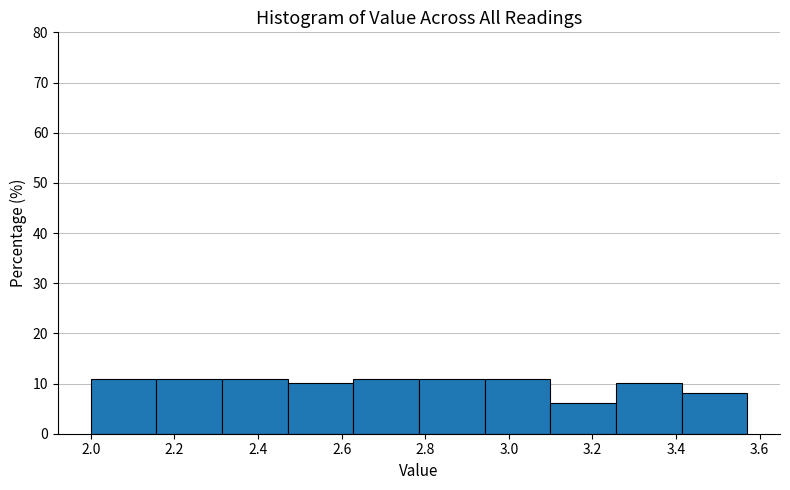

How tall is the bar that spans 3.10 to 3.26 on the x-axis? Neither the bar edges nor the heights are printed on the chart, so give them approximately, as read against the axes.

6